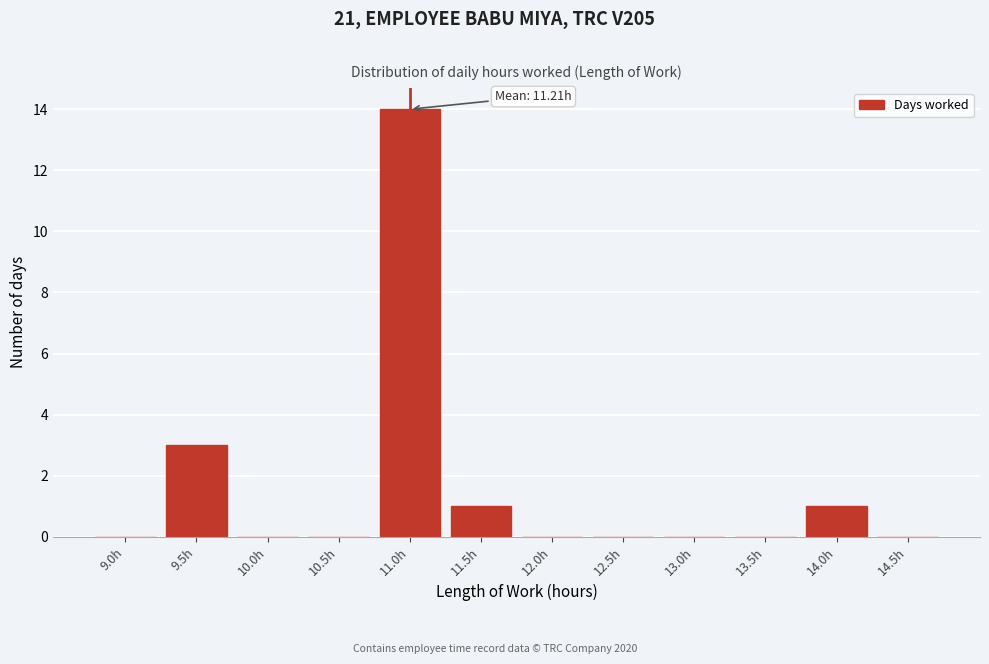

Reading left to right, list all the values displayed in this chart.

9.0h=0	9.5h=3	10.0h=0	10.5h=0	11.0h=14	11.5h=1	12.0h=0	12.5h=0	13.0h=0	13.5h=0	14.0h=1	14.5h=0